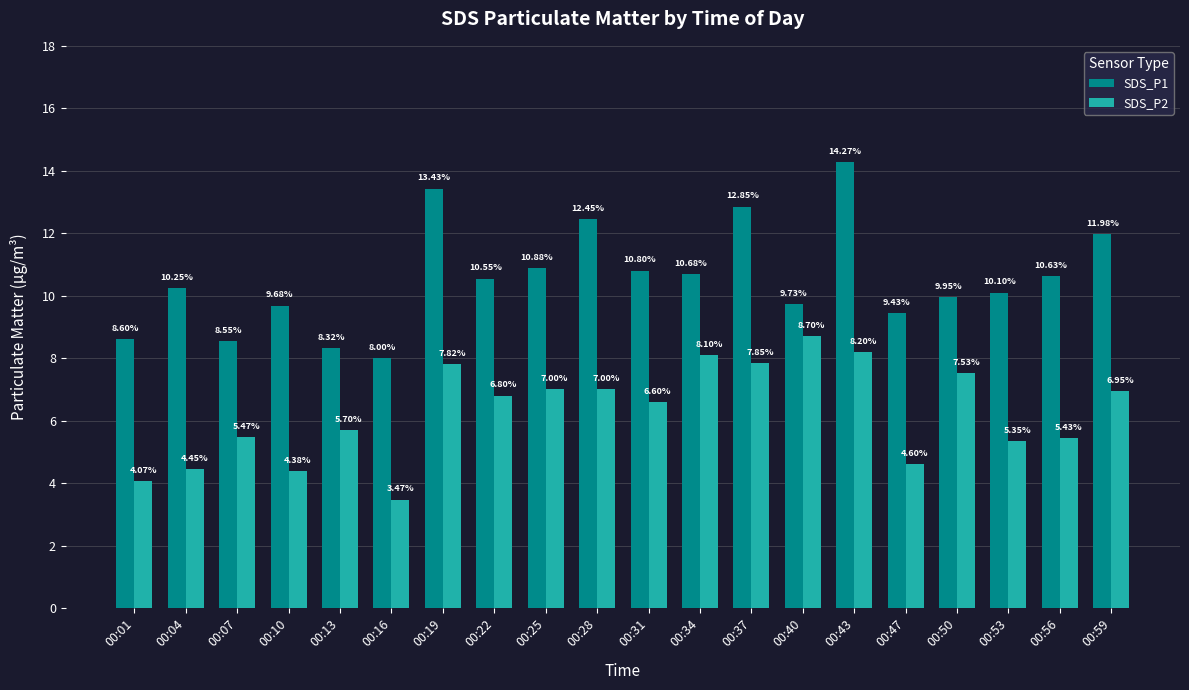

Are the bars grouped side by side (vs. stacked)?

Yes